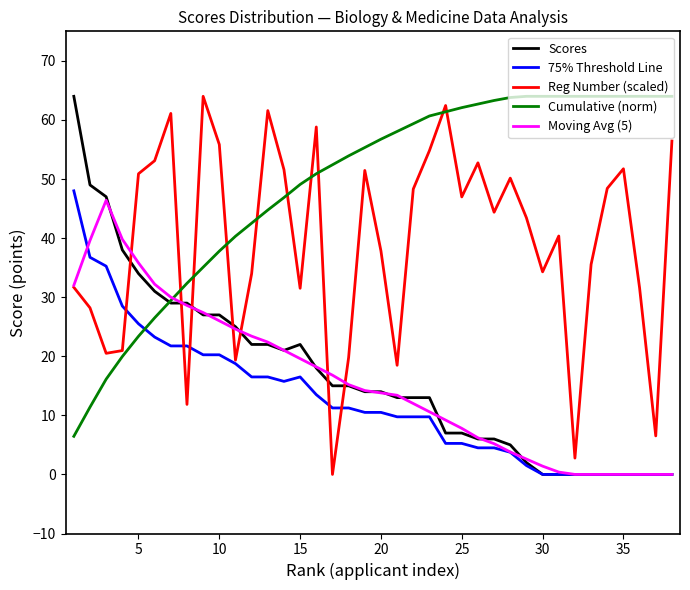

What is the highest value of the Cumulative (norm) series?

64.0